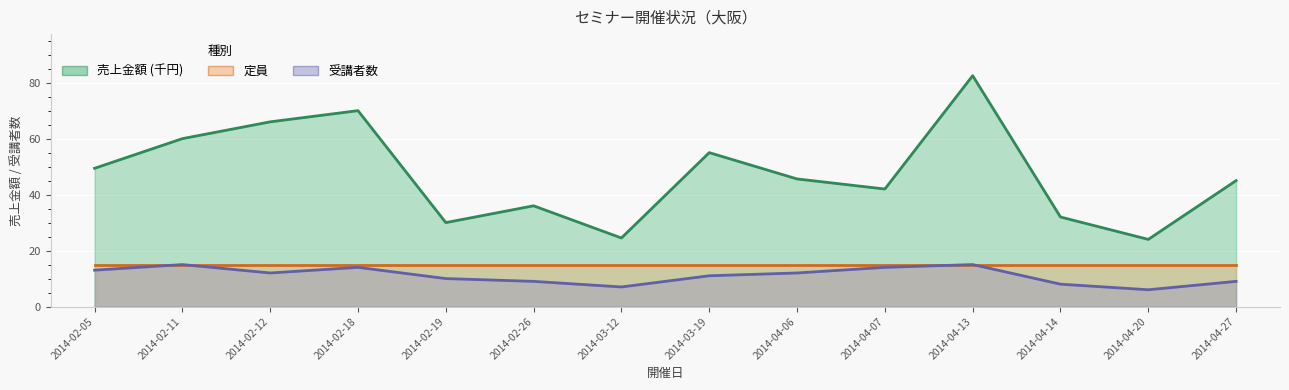

What is the value of the 売上金額 point at the 3rd from the left?

66.0